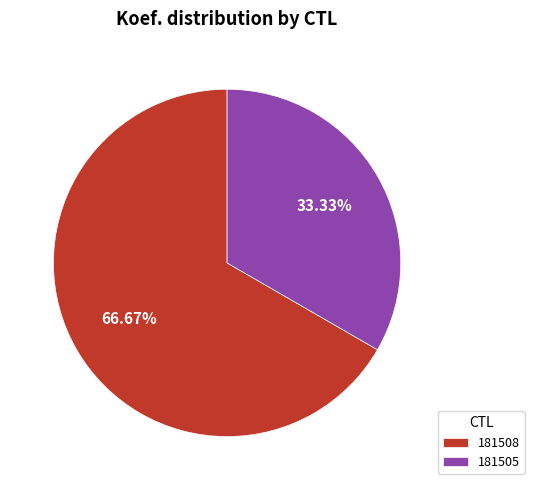

What is the majority slice?

181508